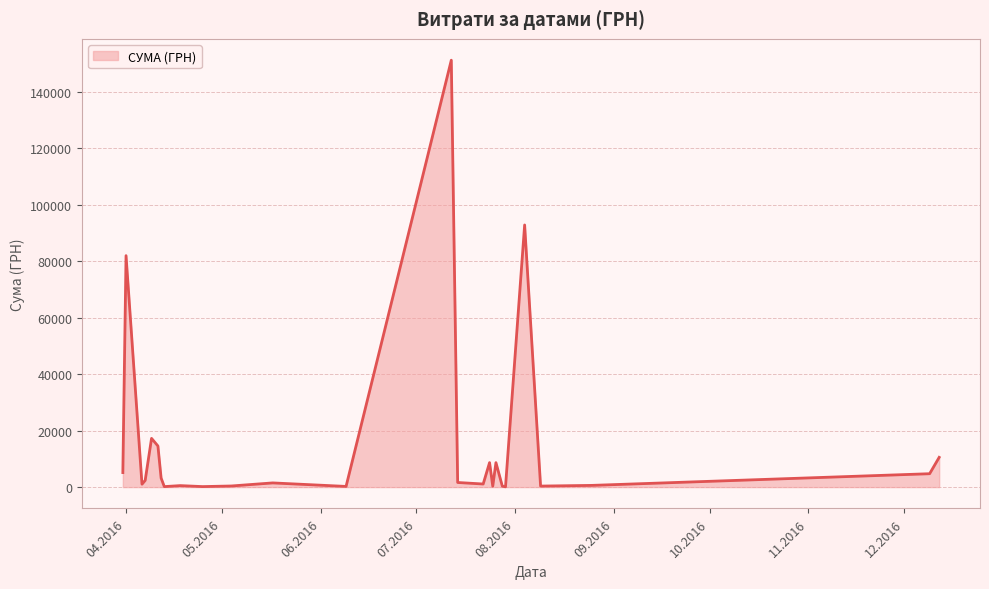

Does the chart display data point markers on the line(s)?

No